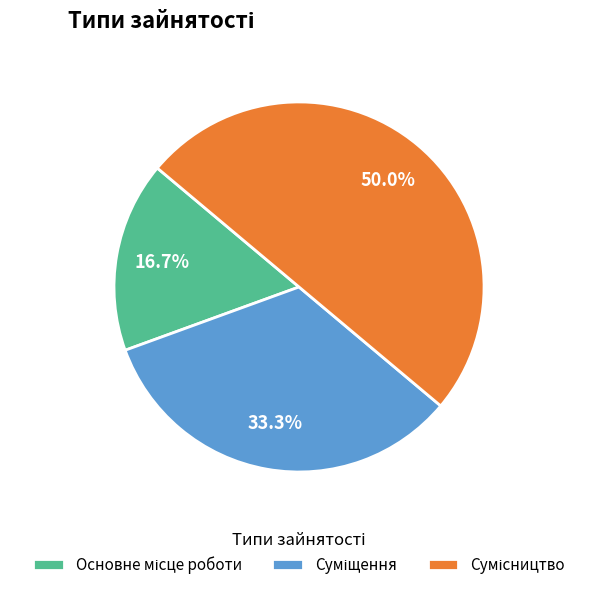

Is it true that Сумісництво is 39% of the pie?

False